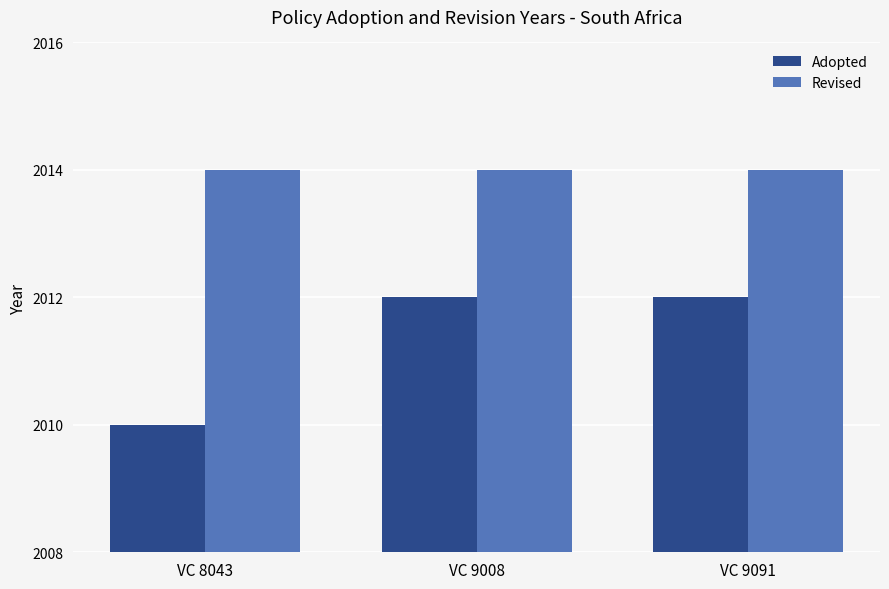

What is the total value across all series at VC 9091?

4026